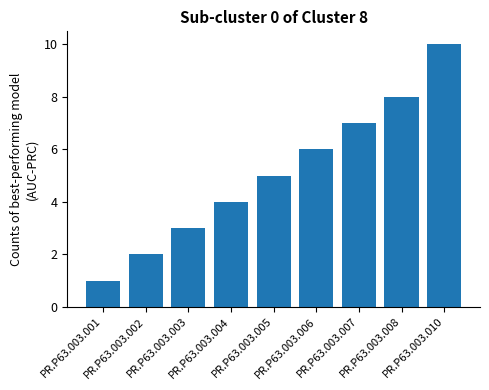

Between PR.P63.003.008 and PR.P63.003.003, which is larger?

PR.P63.003.008